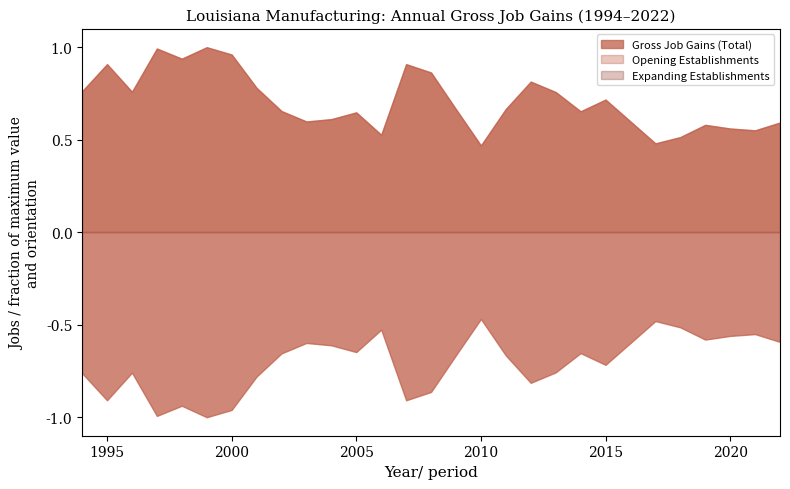

Which label corresponds to the largest value in the chart?

1999